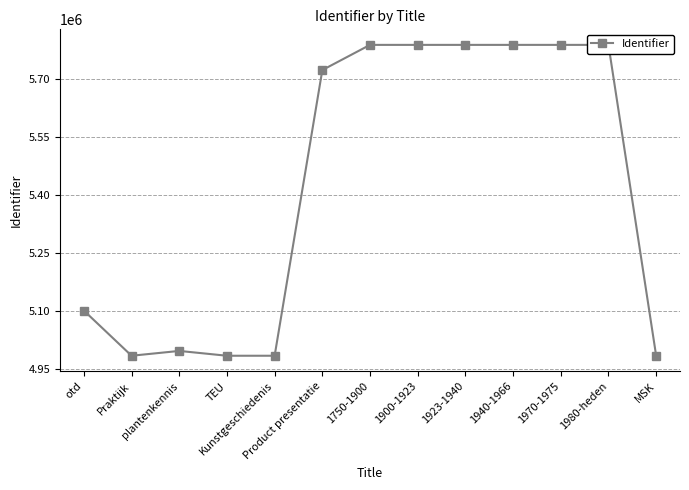

Between 1970-1975 and 1900-1923, which is larger?

1970-1975